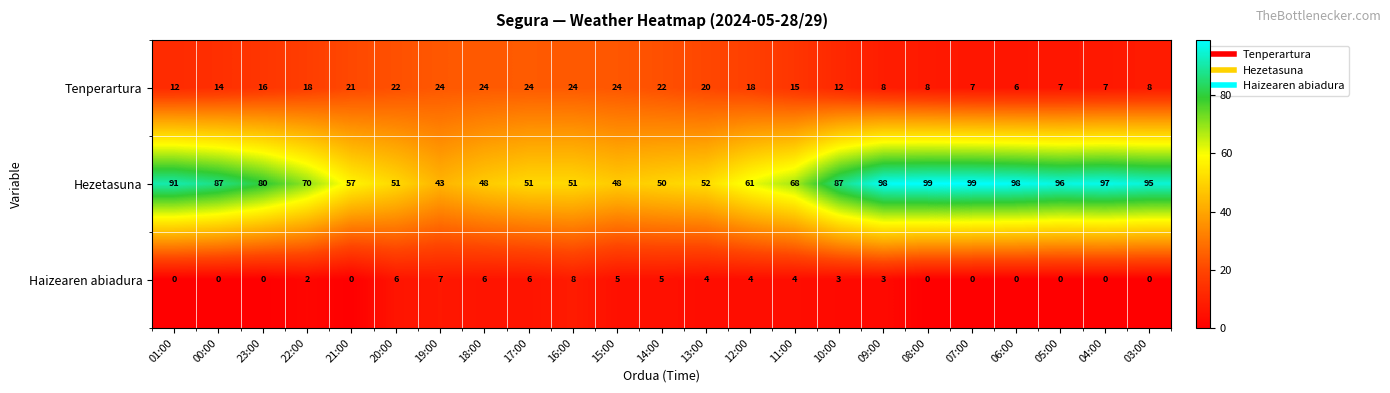

Count the number of categories in the chart.

23